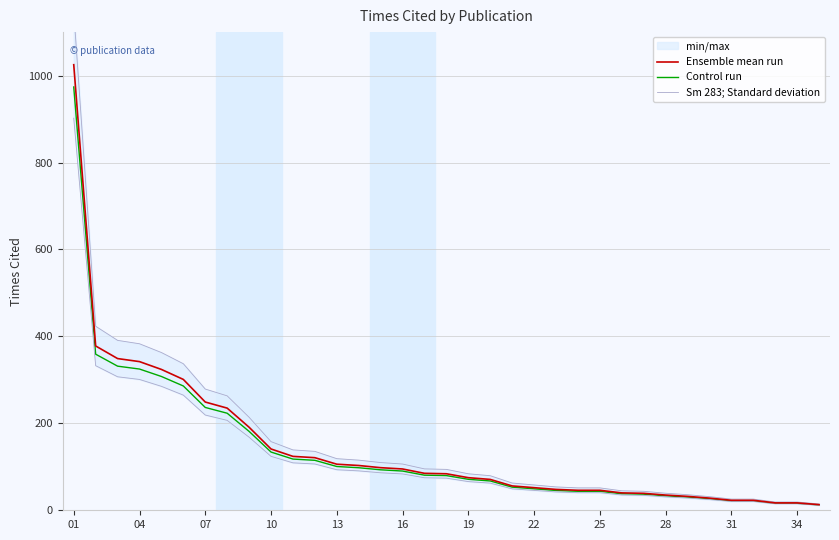

What is the total value across all series at 31?

65.1